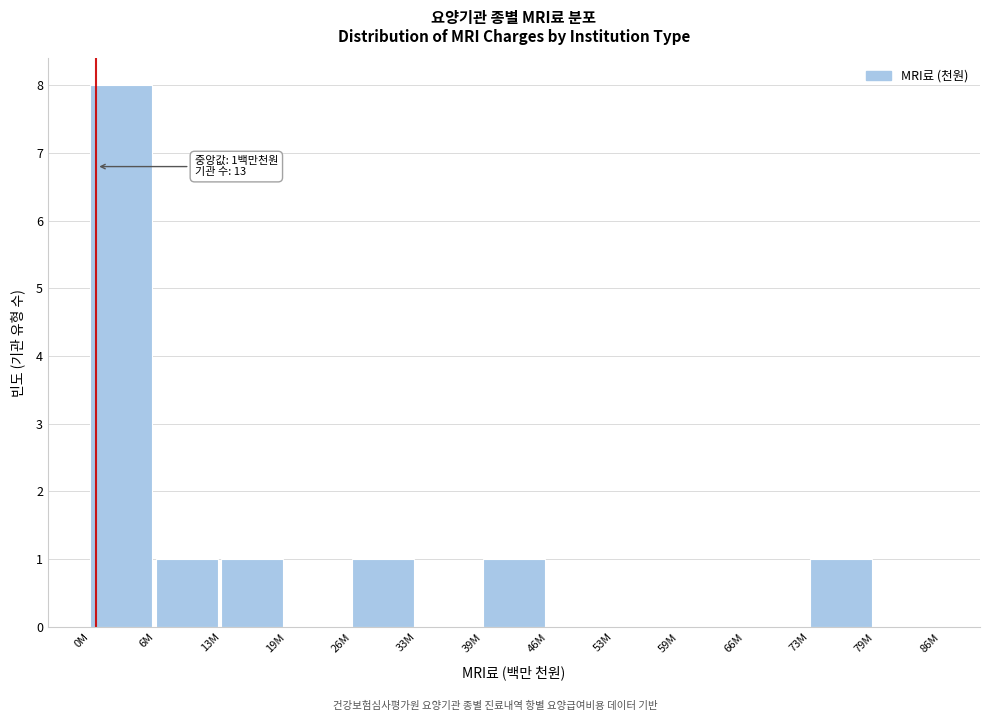

Reading left to right, transcribe all the data shown in this chart.

0M=8	6M=1	13M=1	19M=0	26M=1	33M=0	39M=1	46M=0	53M=0	59M=0	66M=0	73M=1	79M=0